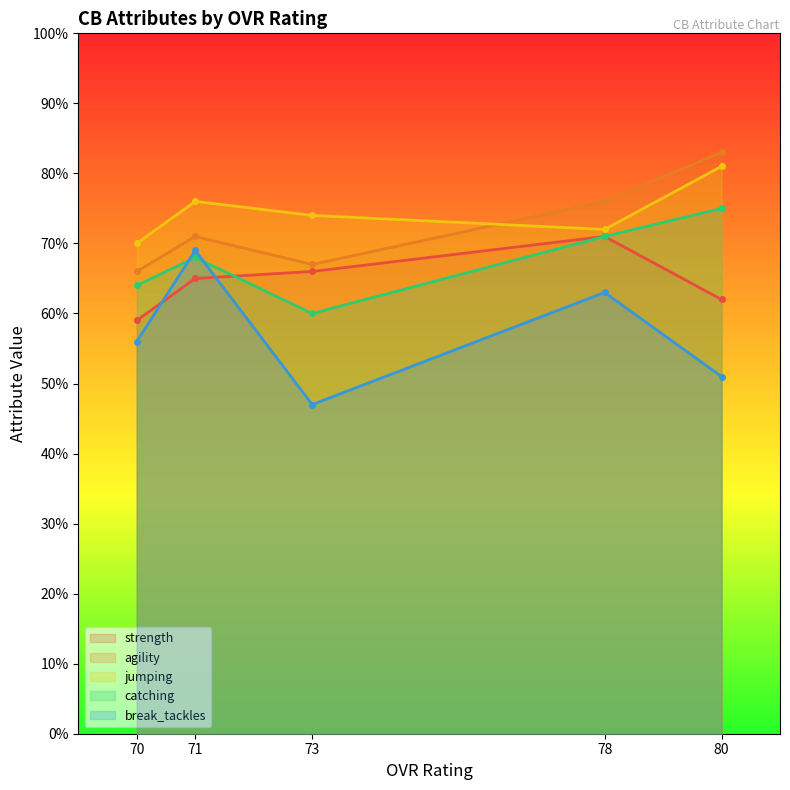

At which category does strength reach its first local peak?

78